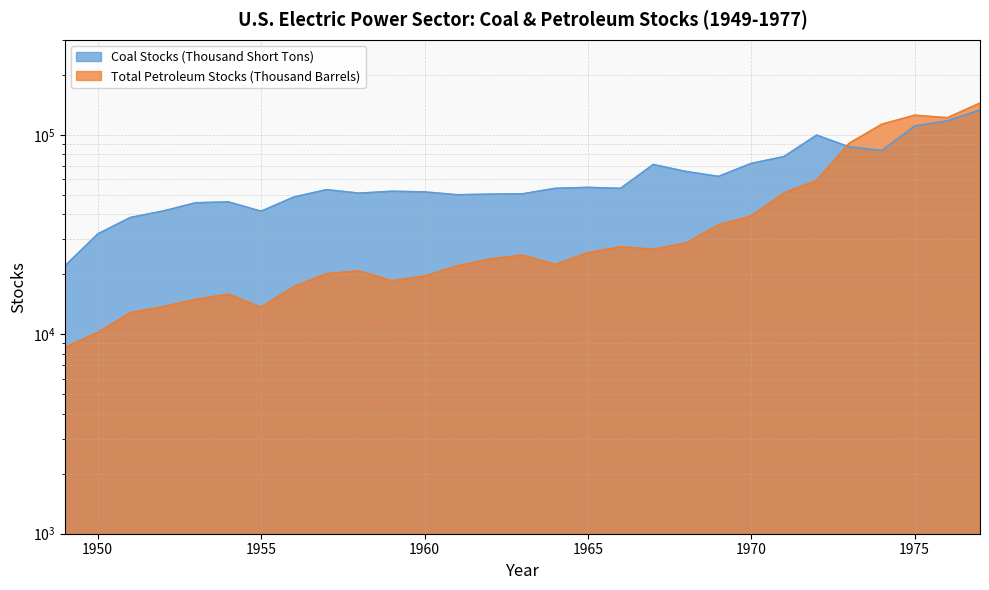

Between which two adjacent categories do Total Petroleum Stocks (Thousand Barrels) and Coal Stocks (Thousand Short Tons) first intersect?

1972 and 1973